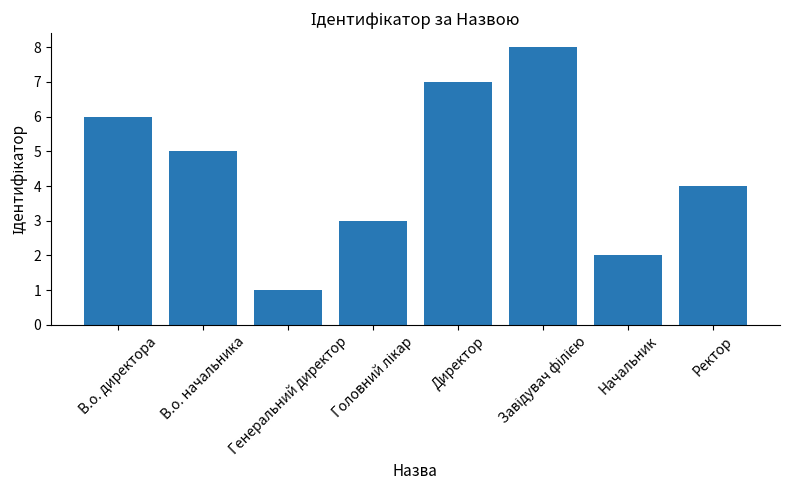

Between Ректор and В.о. директора, which is larger?

В.о. директора